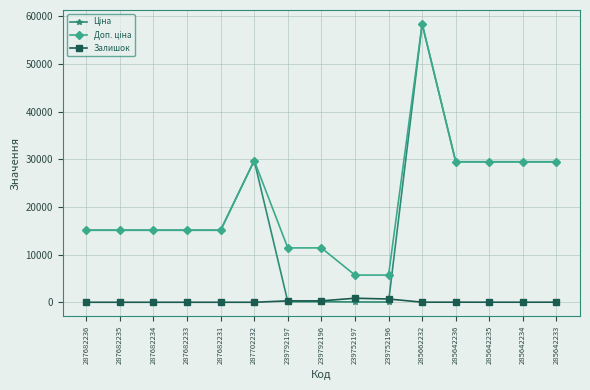

At which category is the sum across all series the highest?

285662232